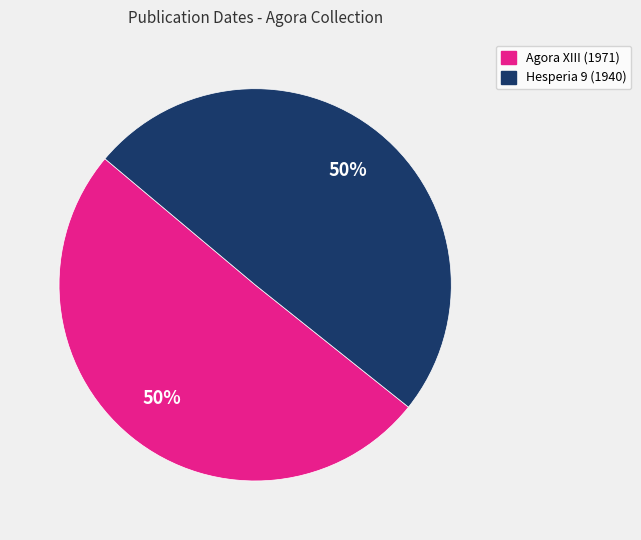

To the nearest percent, what is the average slice percentage?

50%